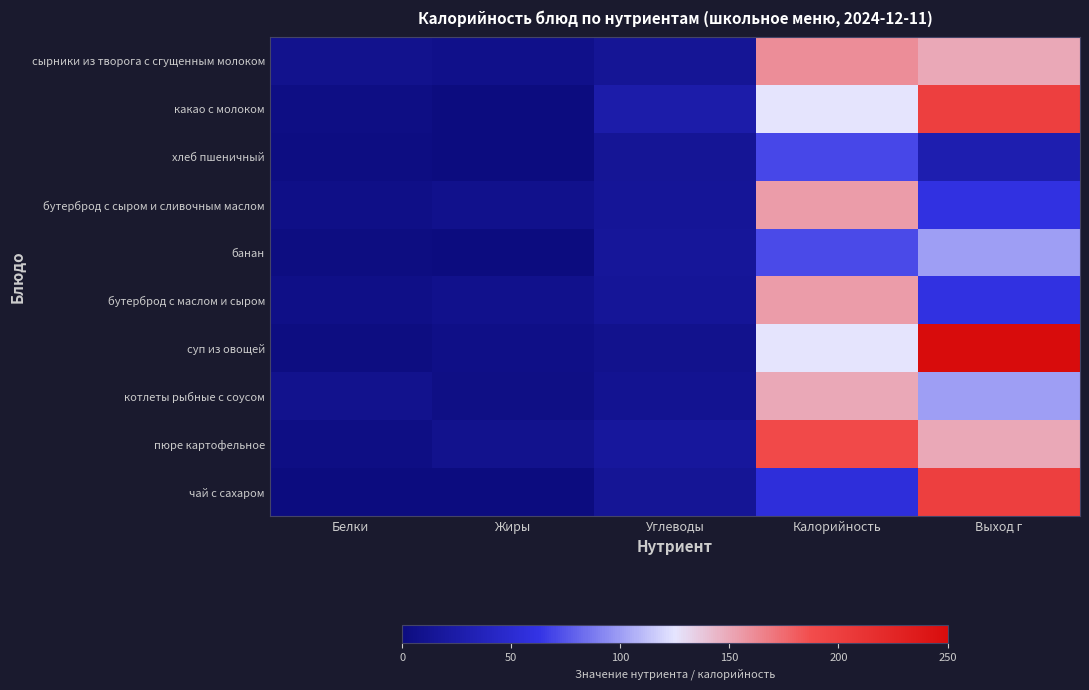

Reading right to left, transcribe all the data shown in this chart.

сырники из творога с сгущенным молоком: Выход г=150.0	Калорийность=160.6	Углеводы=14.3	Жиры=7.5	Белки=9.0
какао с молоком: Выход г=200.0	Калорийность=125.2	Углеводы=26.0	Жиры=0.7	Белки=3.8
хлеб пшеничный: Выход г=30.0	Калорийность=70.0	Углеводы=14.5	Жиры=0.3	Белки=2.4
бутерброд с сыром и сливочным маслом: Выход г=60.0	Калорийность=154.8	Углеводы=14.8	Жиры=8.3	Белки=5.3
банан: Выход г=100.0	Калорийность=70.9	Углеводы=15.8	Жиры=0.4	Белки=1.1
бутерброд с маслом и сыром: Выход г=60.0	Калорийность=155.0	Углеводы=14.8	Жиры=8.3	Белки=5.3
суп из овощей: Выход г=250.0	Калорийность=125.0	Углеводы=9.1	Жиры=5.0	Белки=1.6
котлеты рыбные с соусом: Выход г=100.0	Калорийность=150.0	Углеводы=11.2	Жиры=4.4	Белки=9.4
пюре картофельное: Выход г=150.0	Калорийность=190.0	Углеводы=17.9	Жиры=9.1	Белки=3.2
чай с сахаром: Выход г=200.0	Калорийность=56.0	Углеводы=14.0	Жиры=0.0	Белки=0.2